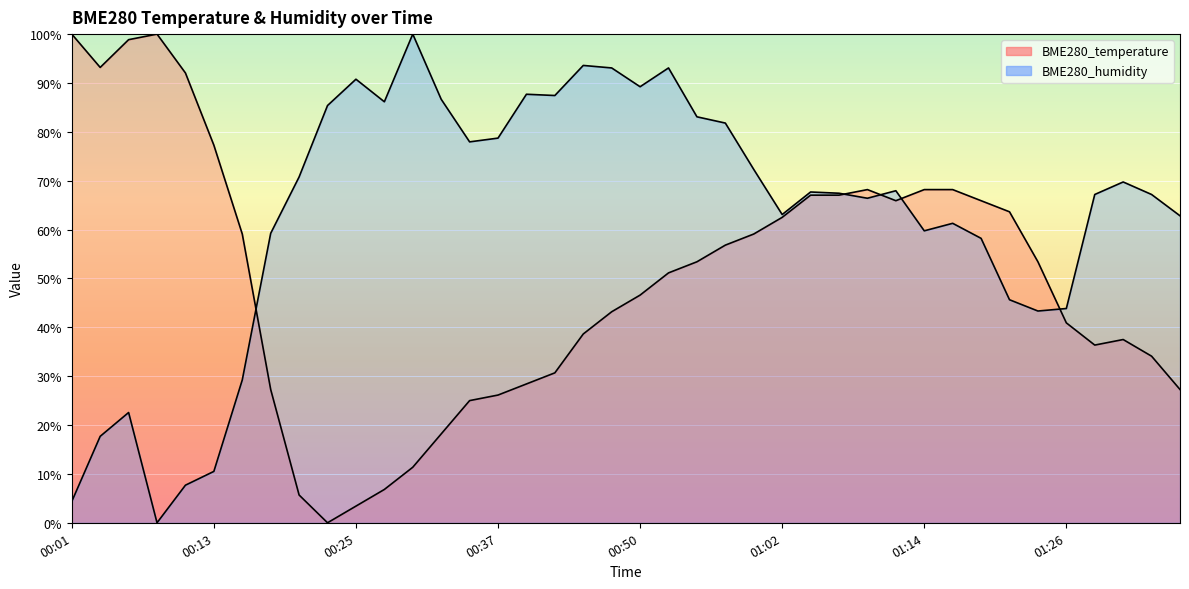

What is the label of the 37th point from the right?

00:08